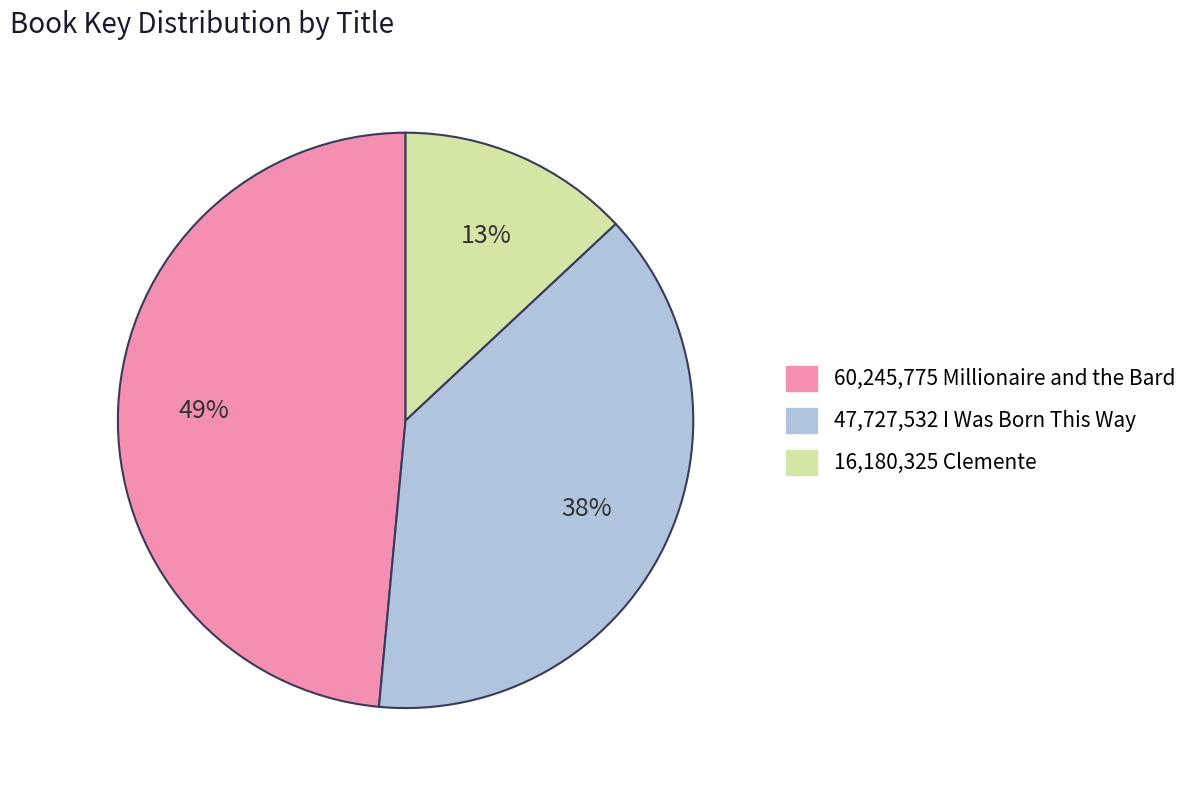

Does any single category account for the majority?

No